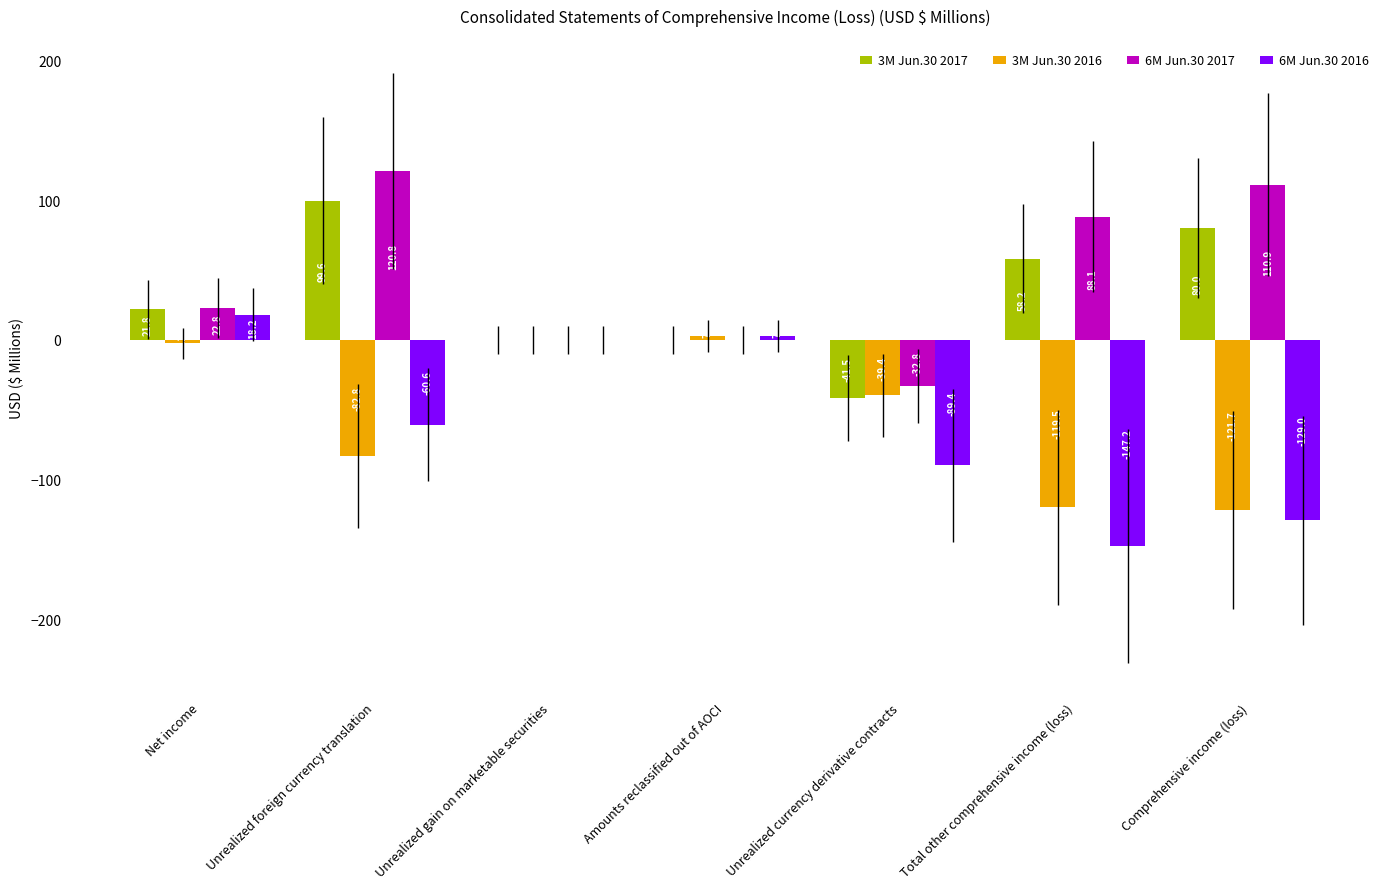

Does the chart contain stacked bars?

No